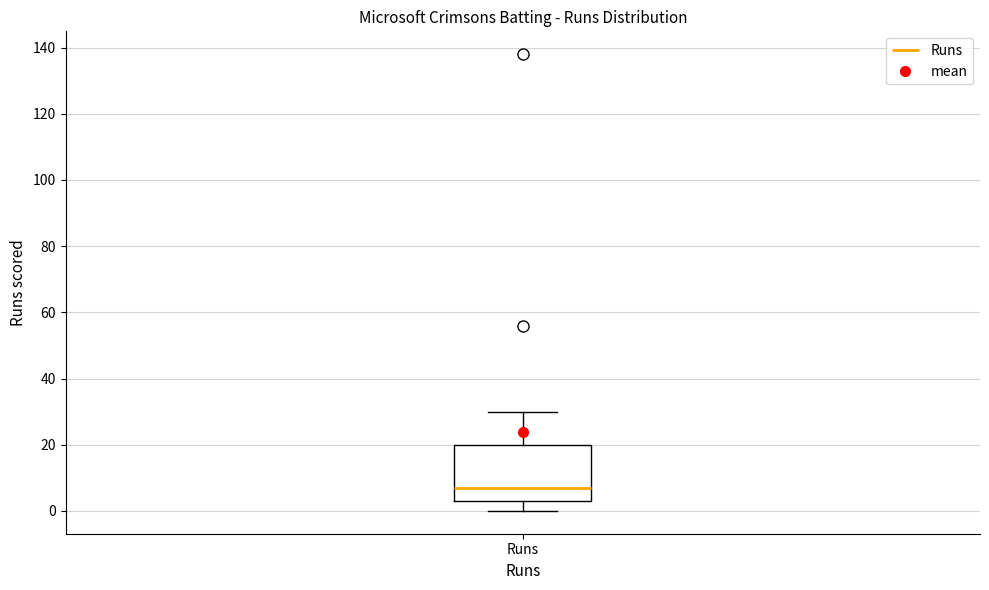

Read this box plot against the y-axis: the position of the median line, the range covered by the box, and the ends of both whiskers. The values are not printed on the chart, so give them approximately, as read against the axis.

median 8, box 4 to 20, whiskers 0 to 30